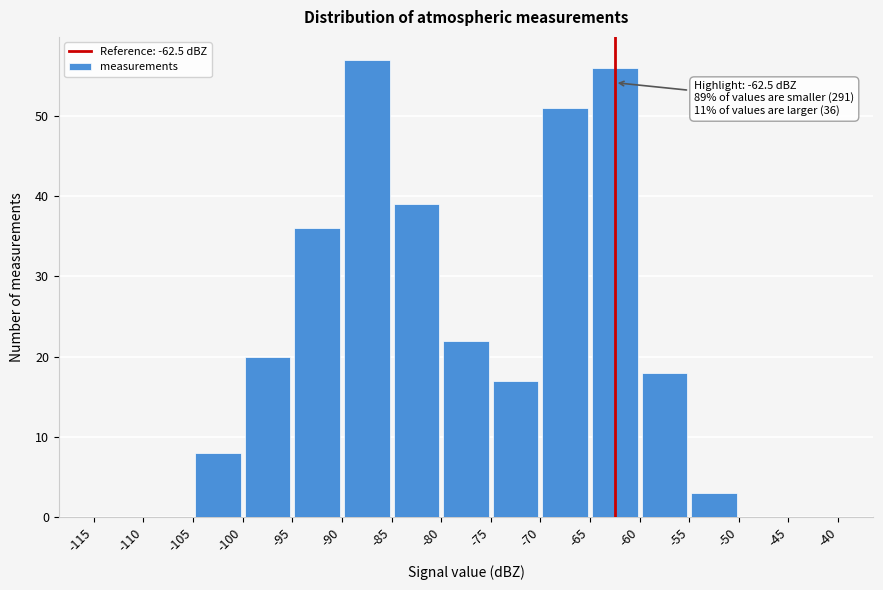

Which range on the x-axis has the tallest bar?

-90 to -85